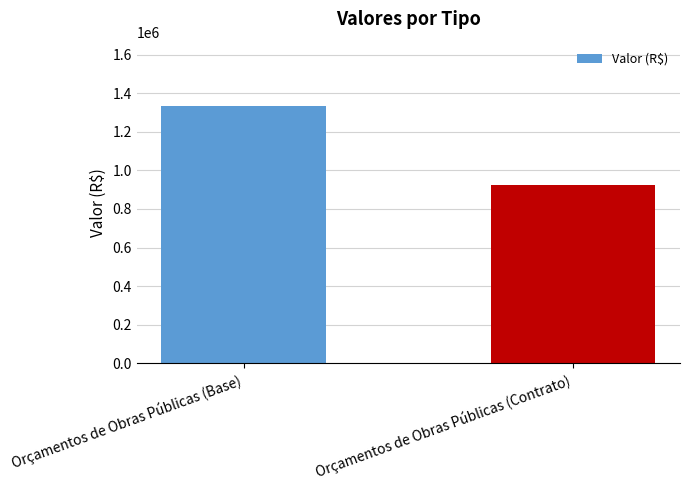

Count the values in the range 923400 to 1333800.

2